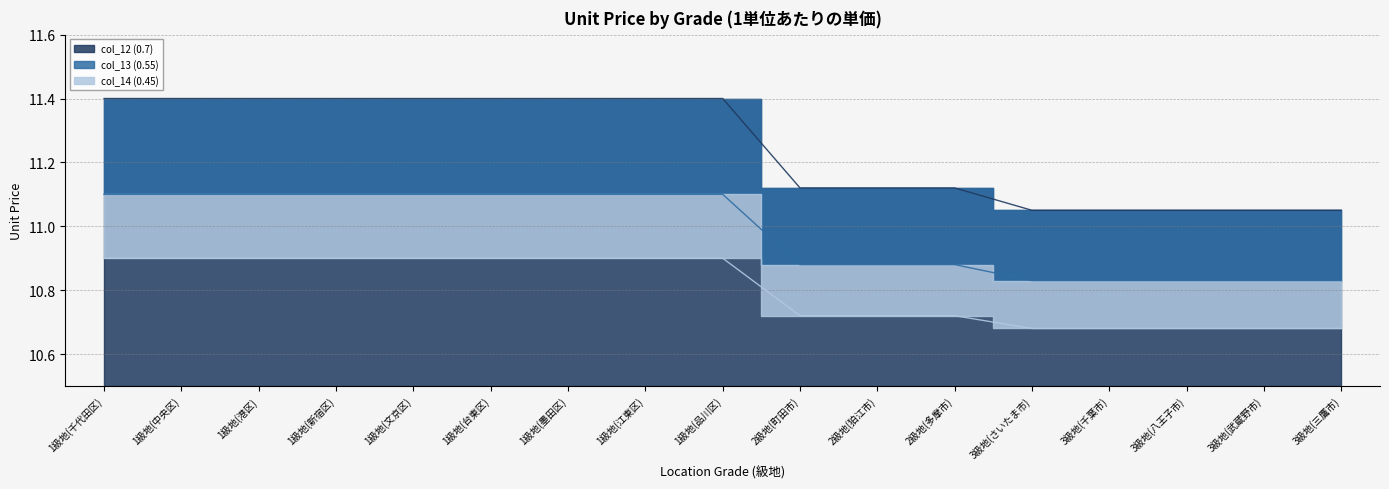

Where is col_12 (0.7) nearest to the value 11?

3級地(さいたま市)